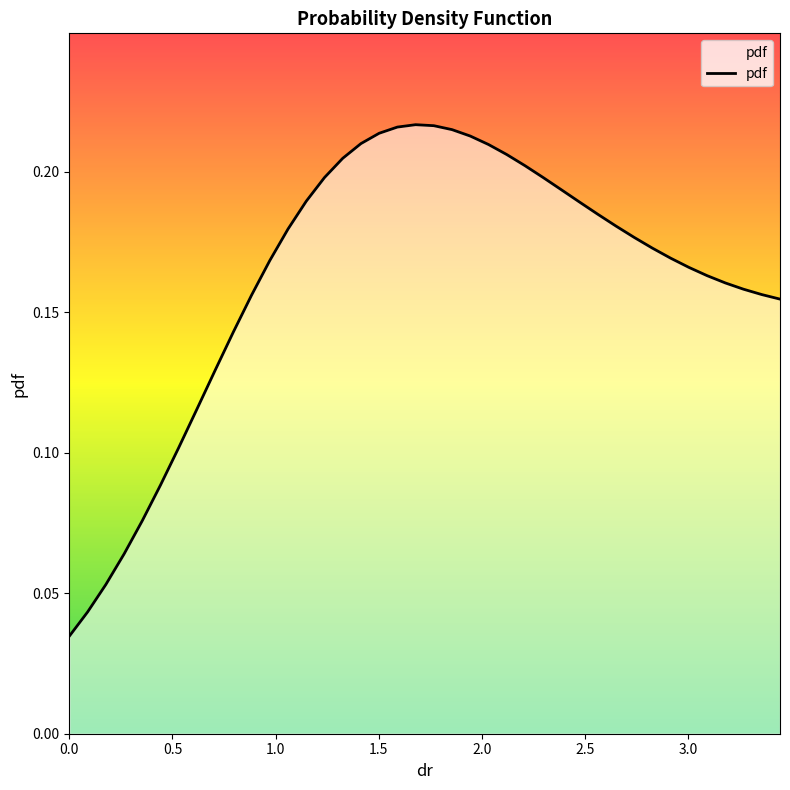

How many lines are shown in the chart?

1